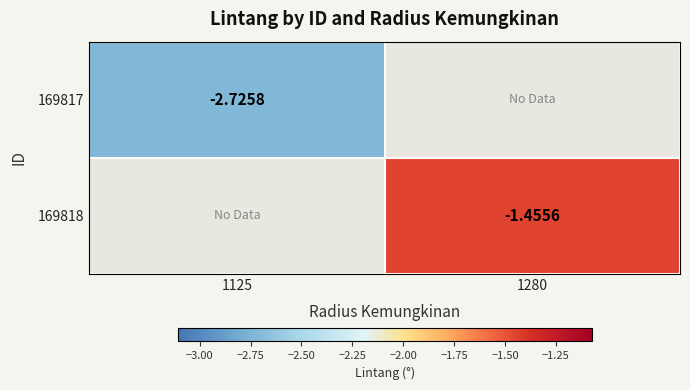

Is it true that 169817 equals -2.7 at 1125?

True